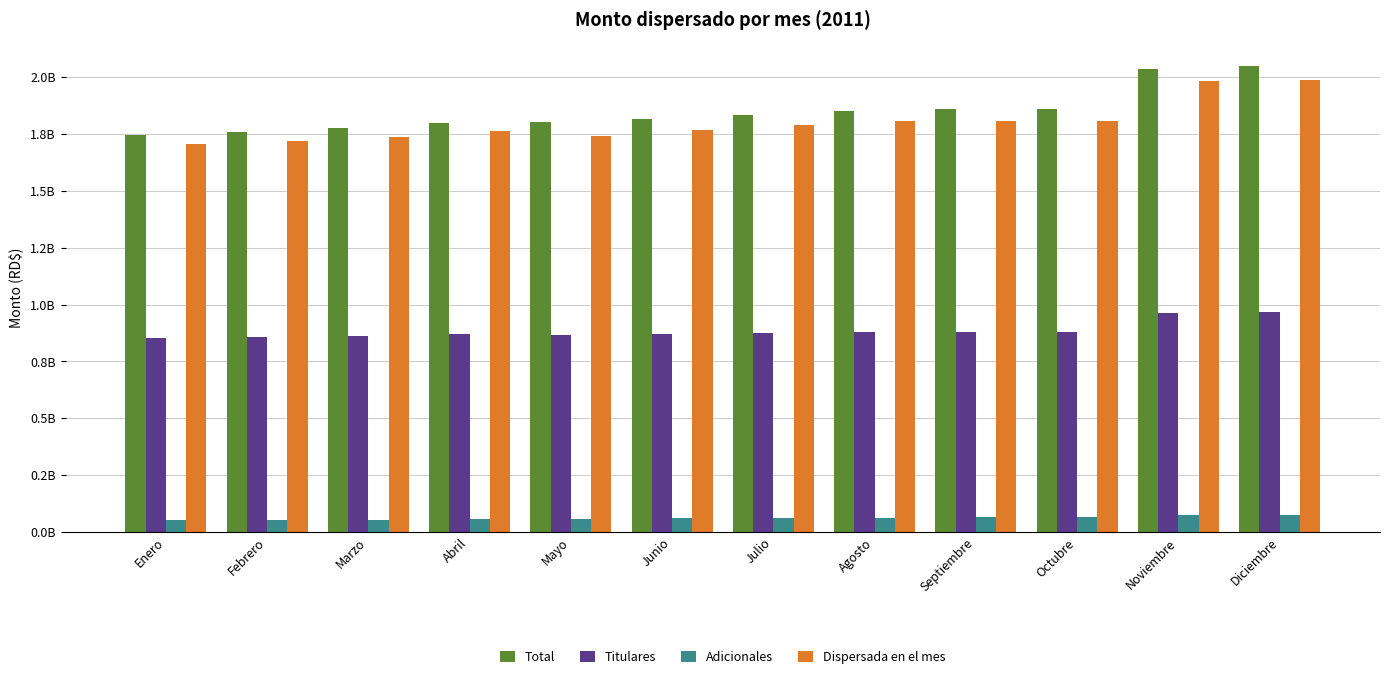

What is the difference between the Titulares values at Octubre and Mayo?

14438985